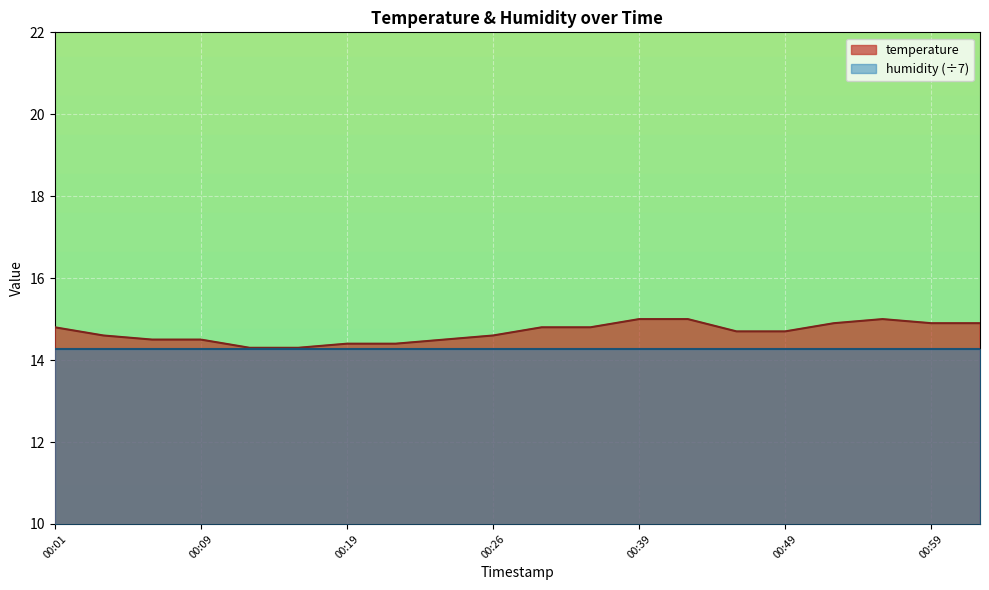

True or false: the data shows 22.3 at 00:14.

False